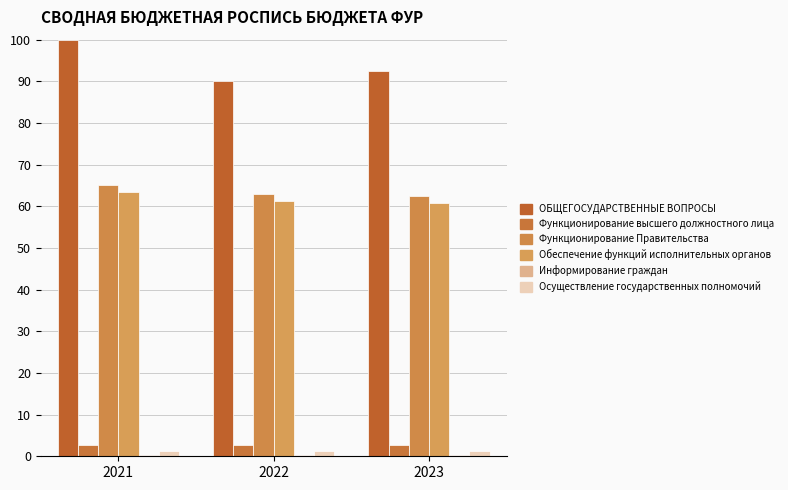

Where is Функционирование Правительства nearest to the value 63?

2022